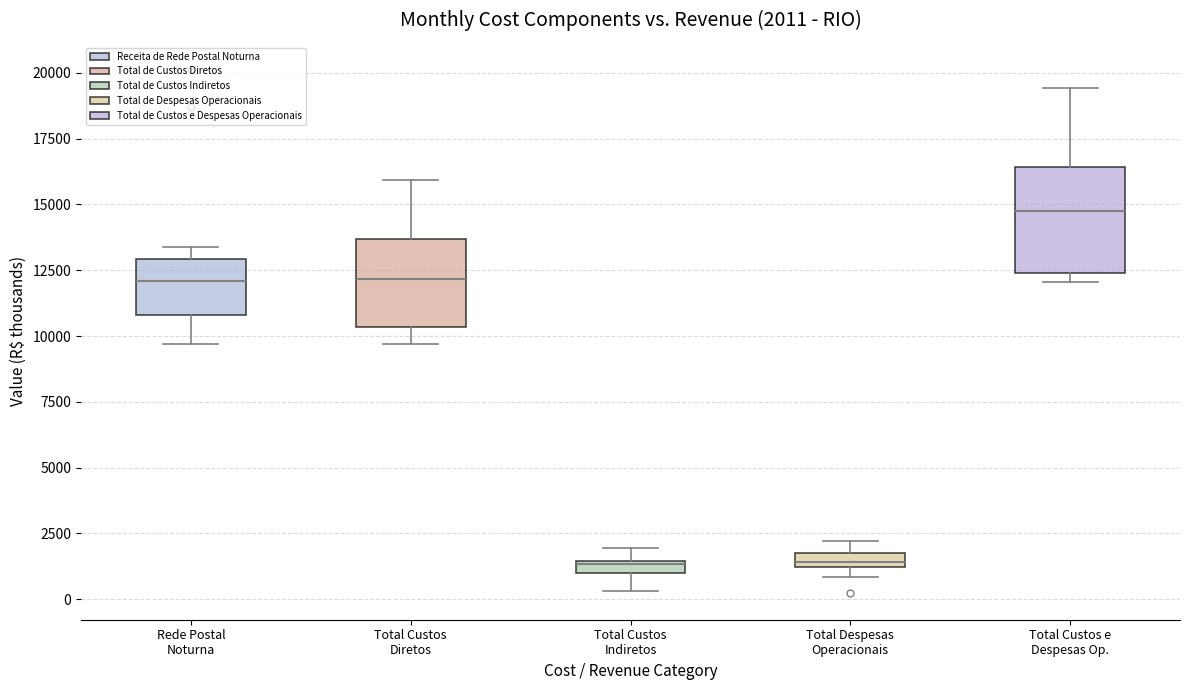

Comparing the boxes themselves (not the whiskers), which one is the tallest?

Total Custos e Despesas Op.